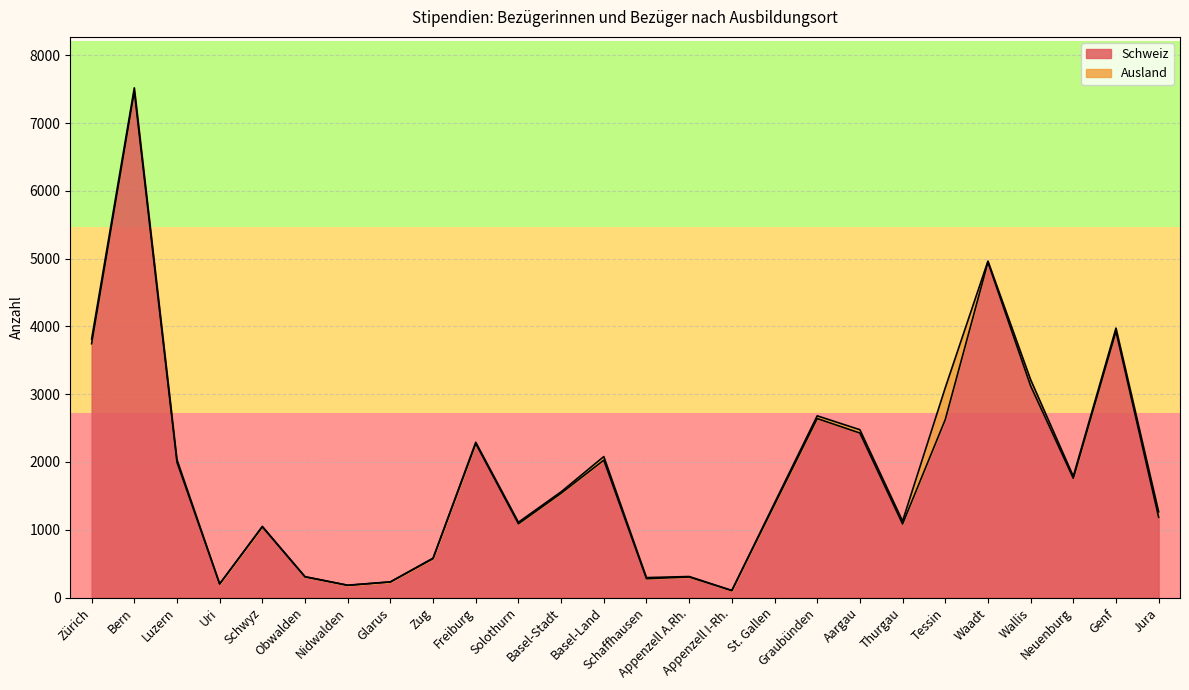

Rank the categories by value from highest to lowest.

Bern, Waadt, Genf, Zürich, Wallis, Graubünden, Tessin, Aargau, Freiburg, Basel-Land, Luzern, Neuenburg, Basel-Stadt, St. Gallen, Jura, Solothurn, Thurgau, Schwyz, Zug, Obwalden, Appenzell A.Rh., Schaffhausen, Glarus, Uri, Nidwalden, Appenzell I-Rh.